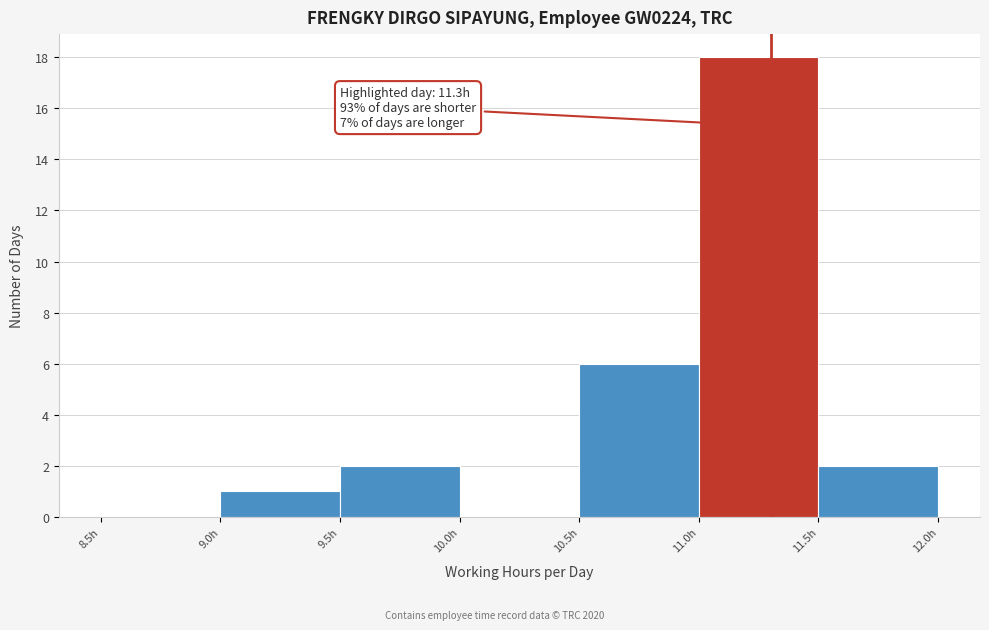

Over which range of the x-axis is the bar tallest?

11.0 to 11.5